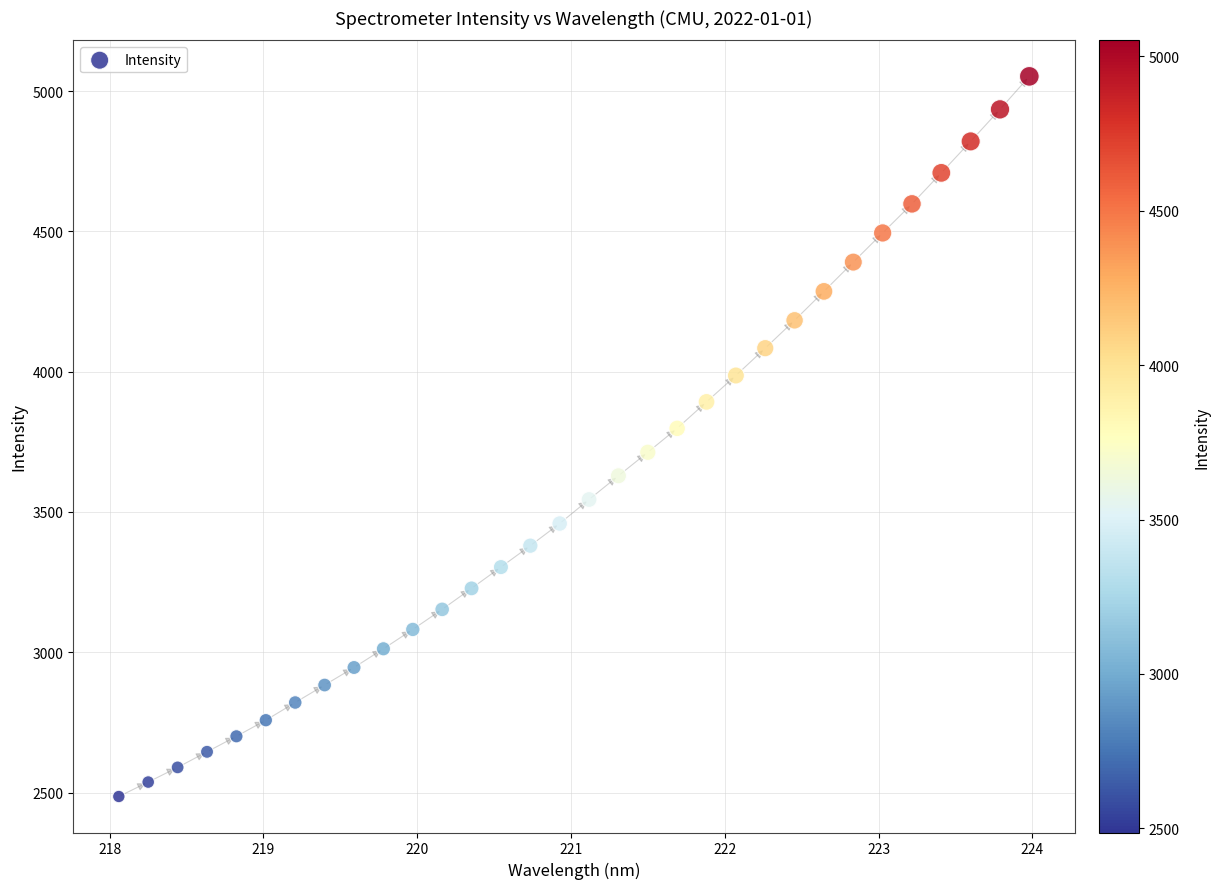

What is the range of X values (max minus min)?

5.9